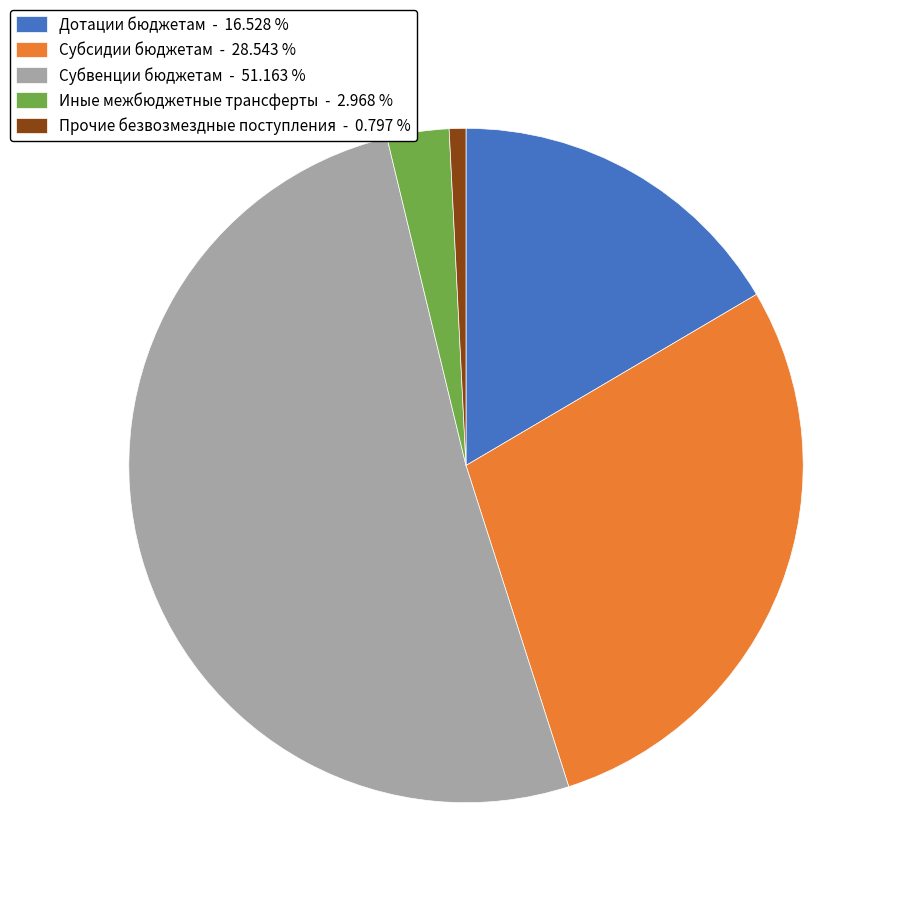

The Дотации бюджетам slice represents 28% of the pie. True or false?

False